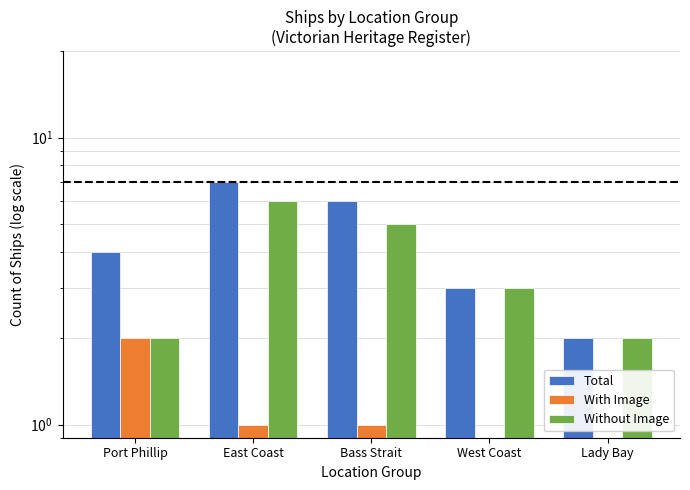

What is the greatest value displayed?

7